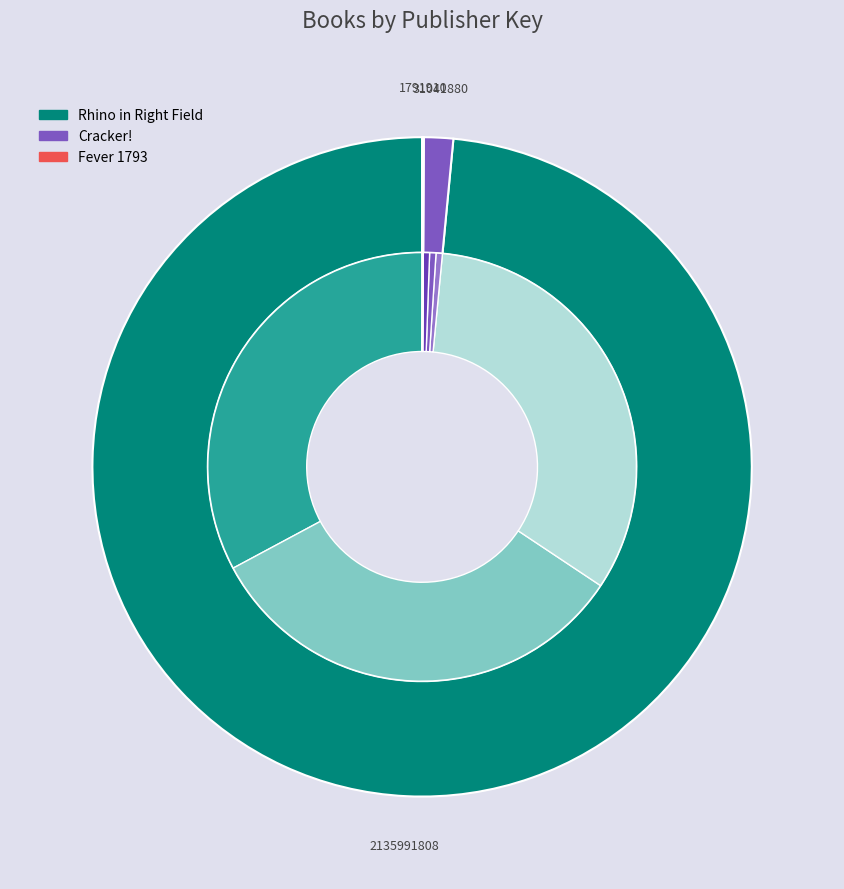

How many slices are in this pie chart?

3